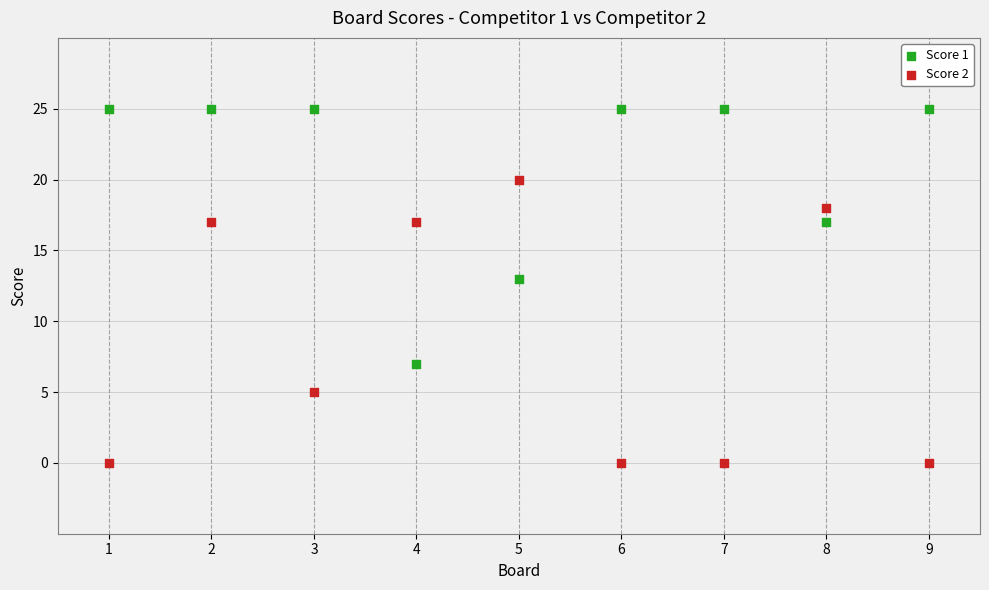

Which series has the largest Y range (max minus min)?

Score 2